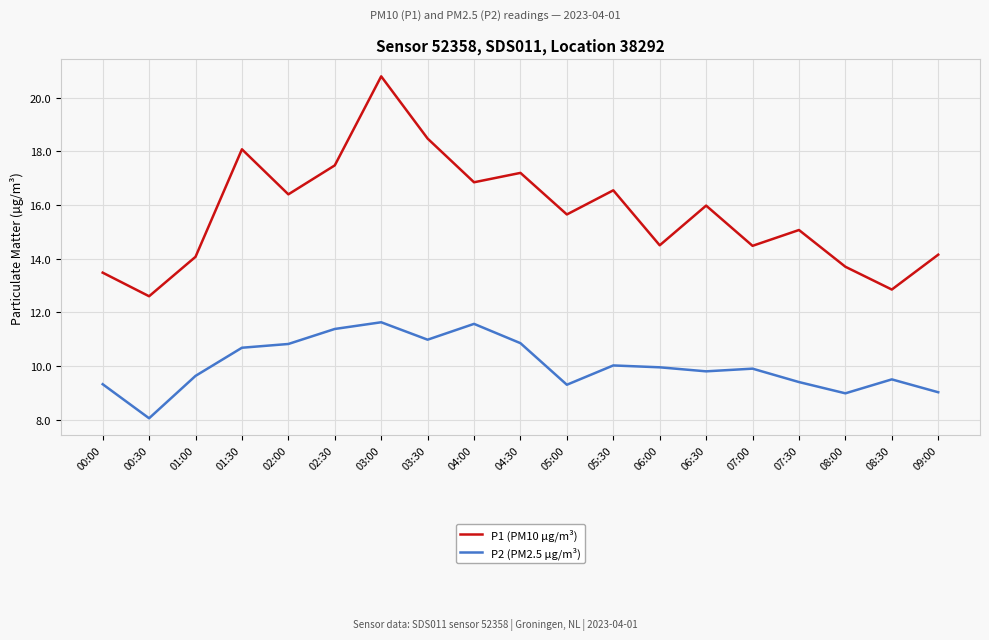

True or false: P1 (PM10 µg/m³) has more than 1 points higher than both neighbors.

True